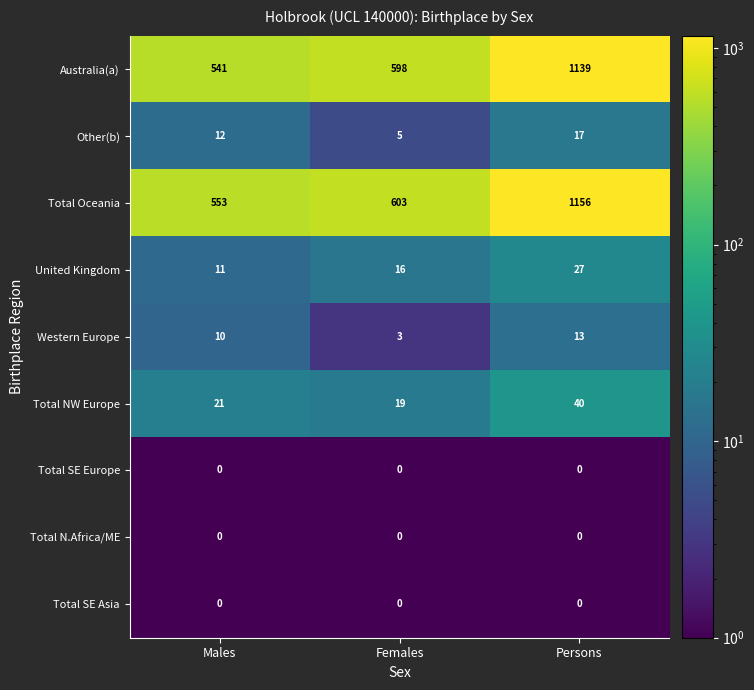

What is the highest value of the Total NW Europe series?

40